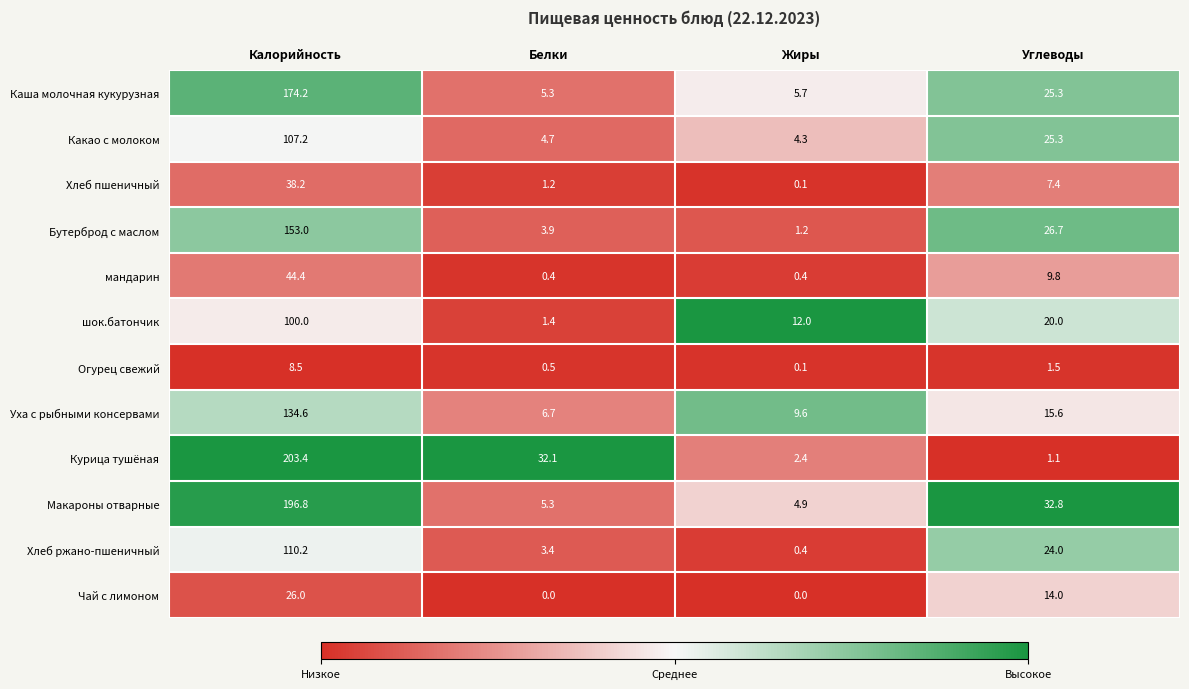

Is it true that шок.батончик equals 20.0 at Углеводы?

True